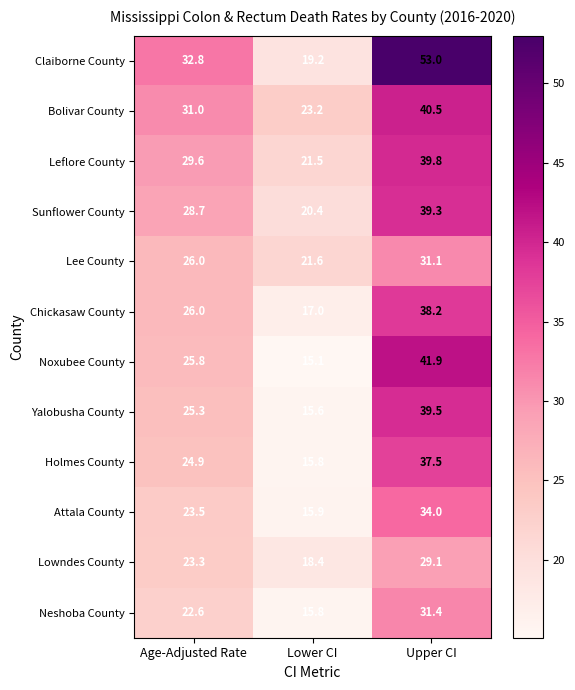

How many values in the Claiborne County series exceed 32?

2